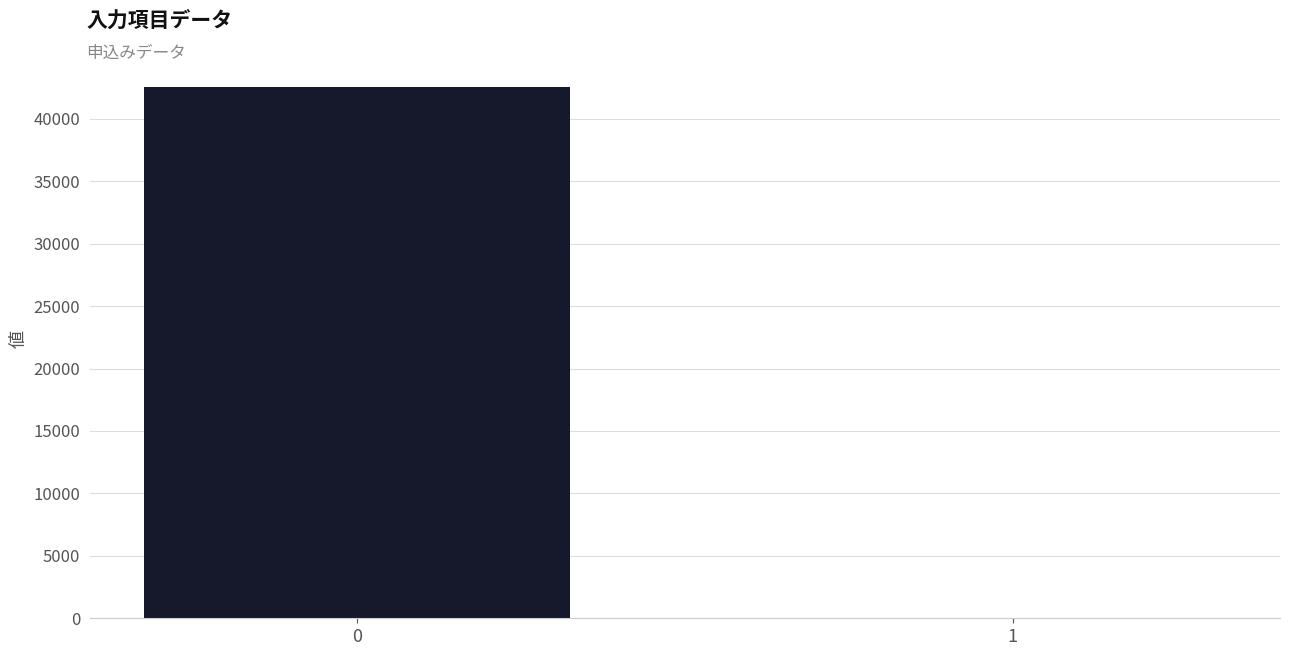

True or false: the data shows 15983 at 0.

False